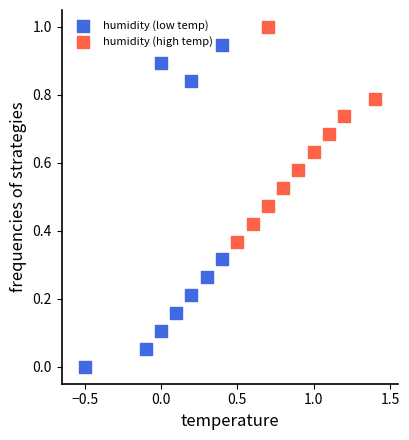

Which series has the largest Y range (max minus min)?

humidity (low temp)